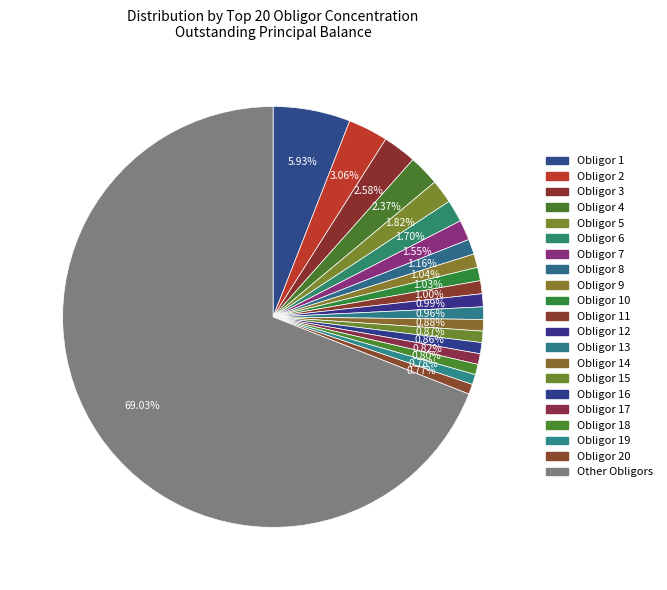

What is the largest slice in the pie chart?

Other Obligors